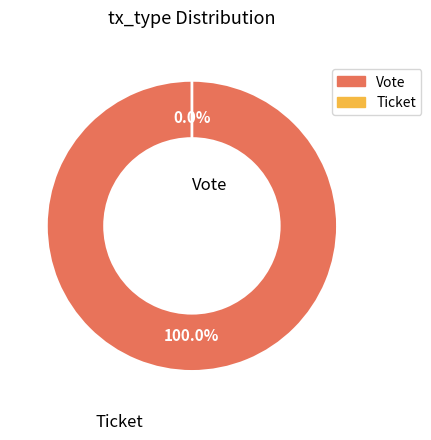

What is the change in value from Vote to Ticket?

-1